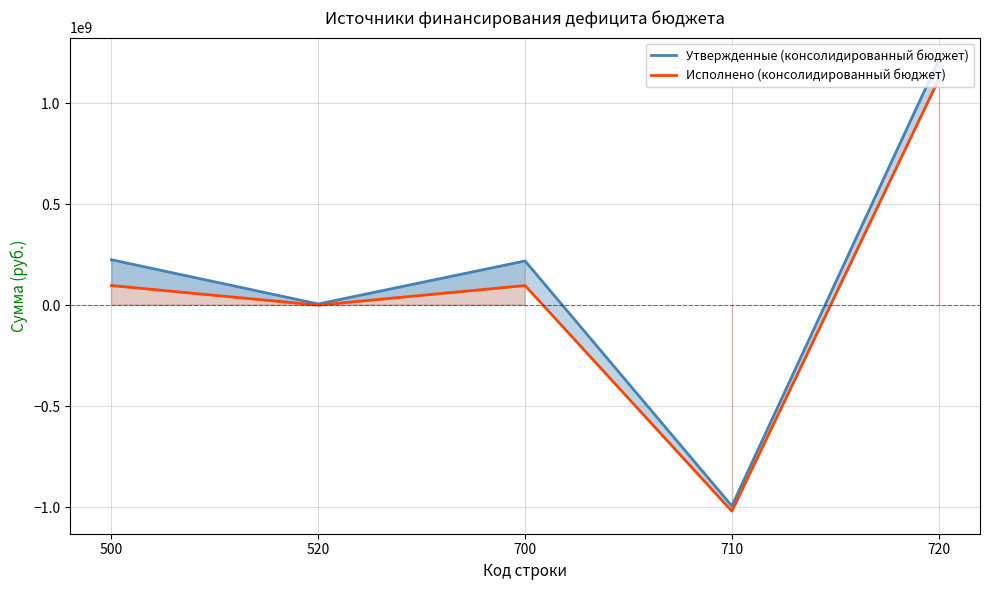

Between 500 and 720, which is larger?

720